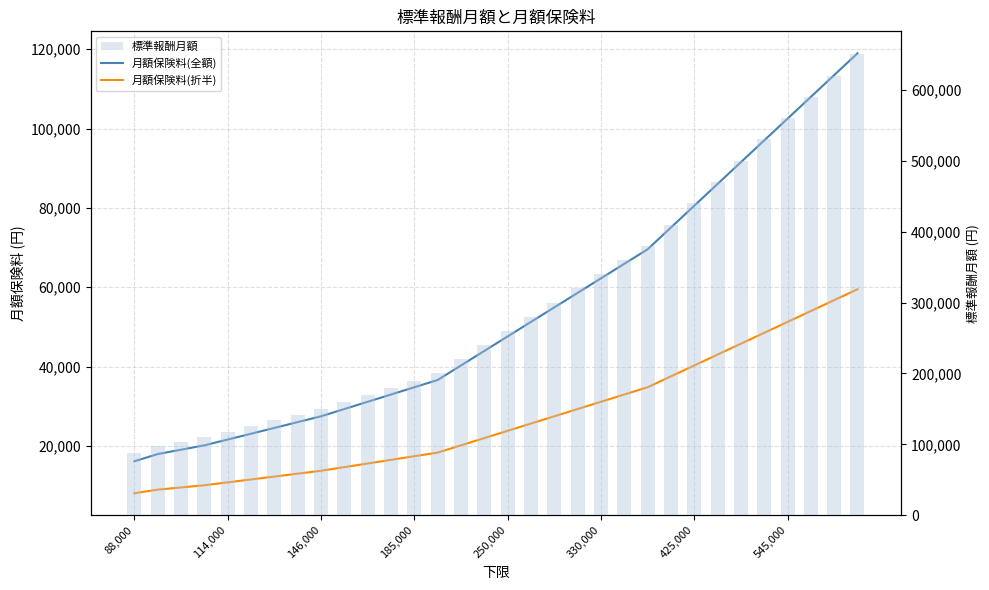

How many data points does each series have?

32